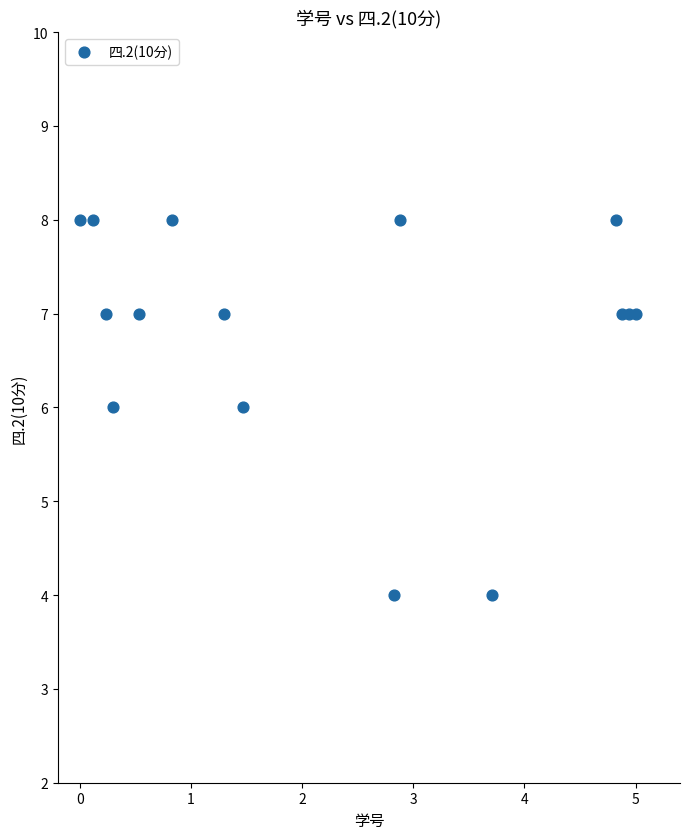

What is the range of Y values (max minus min)?

4